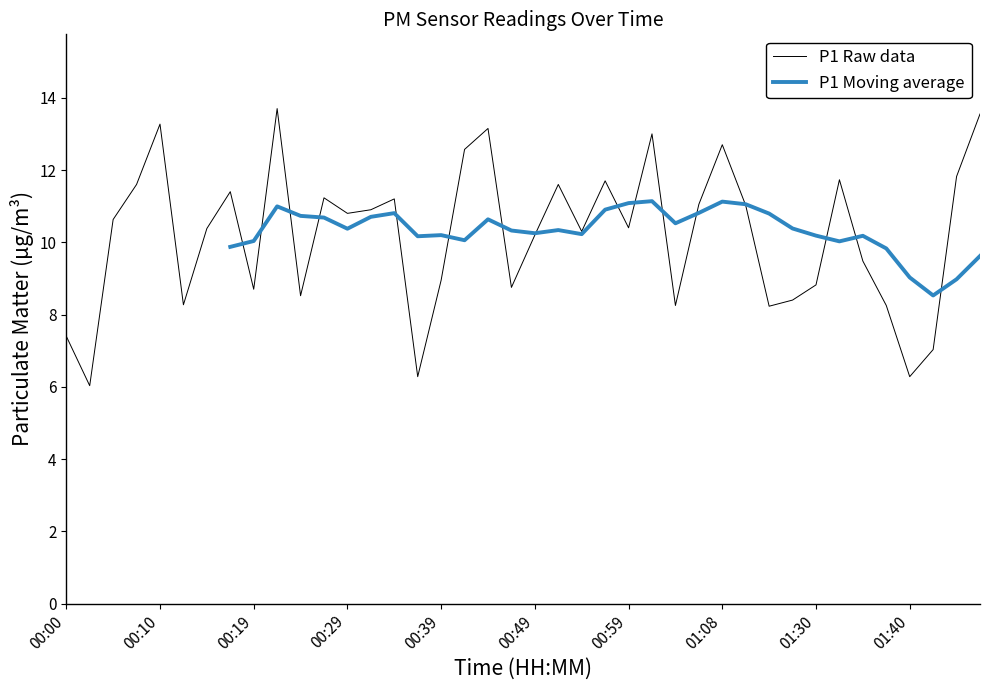

Count the number of categories in the chart.

40